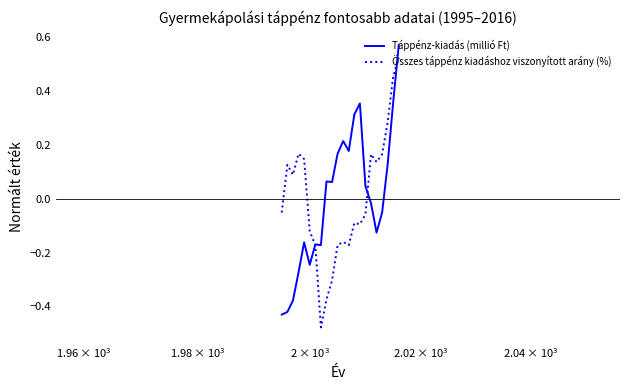

List the series in order of their peak value, highest first.

Táppénz-kiadás (millió Ft), Összes táppénz kiadáshoz viszonyított arány (%)